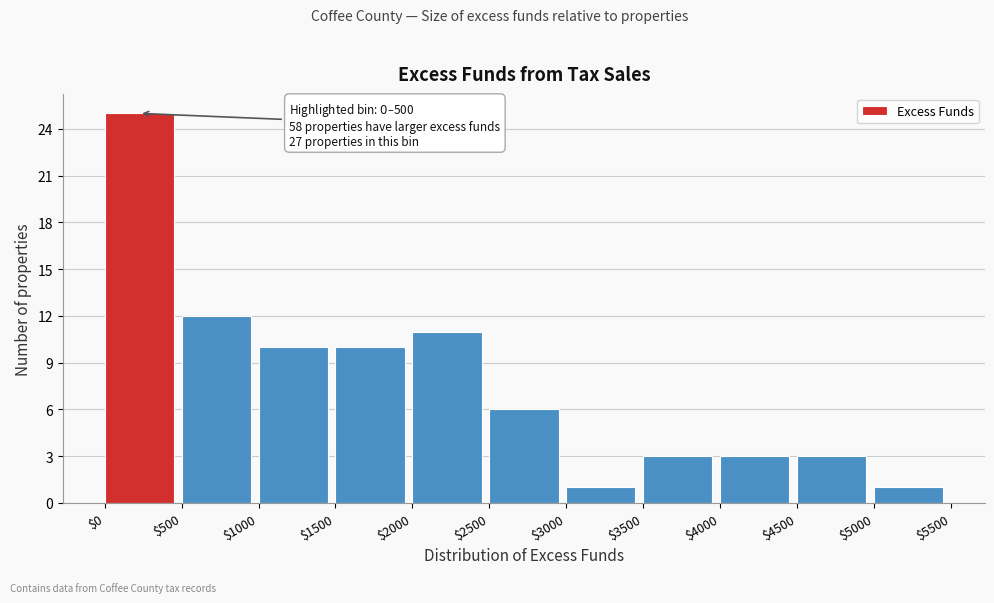

Over which range of the x-axis is the bar tallest?

$0 to $500